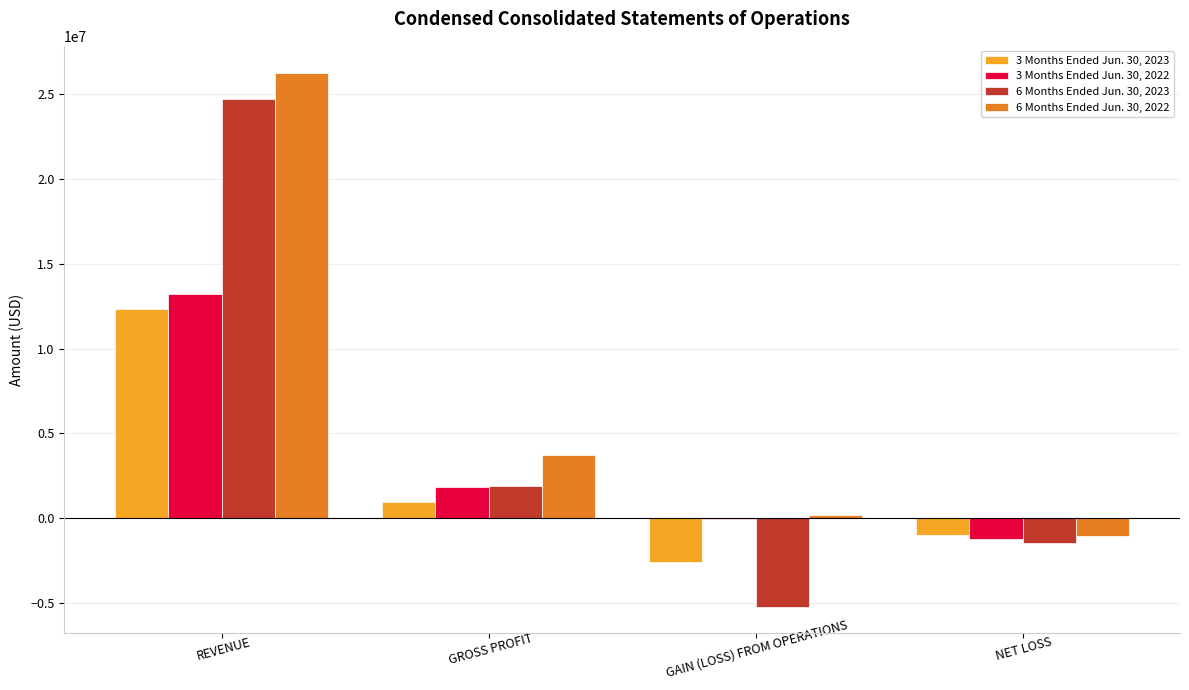

Read the 3 Months Ended Jun. 30, 2023 value at REVENUE, to the nearest 100.

12363400